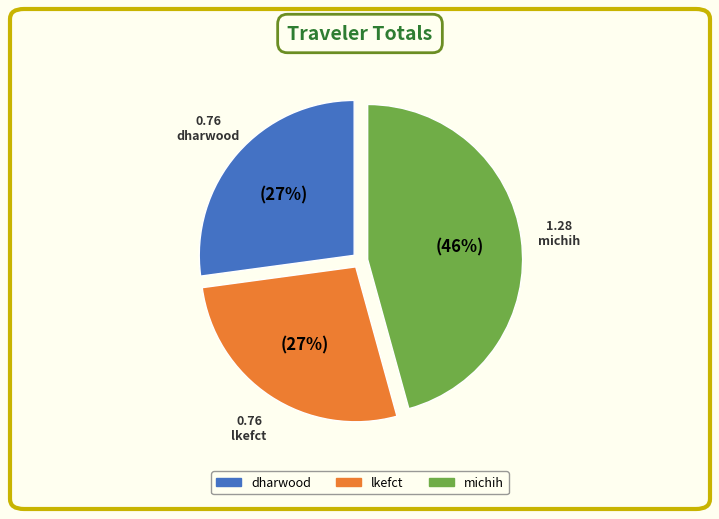

Is it true that dharwood is 27% of the pie?

True